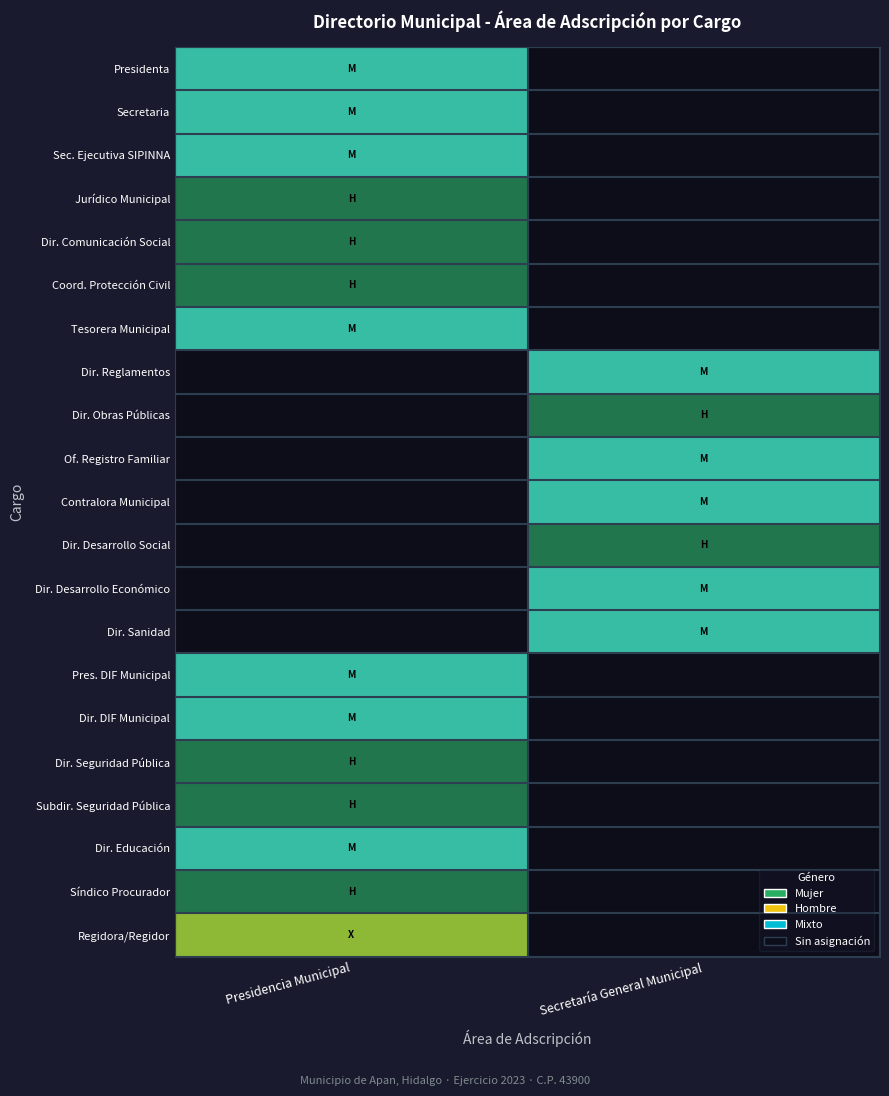

Which has a higher value, Secretaría General Municipal or Presidencia Municipal?

Presidencia Municipal